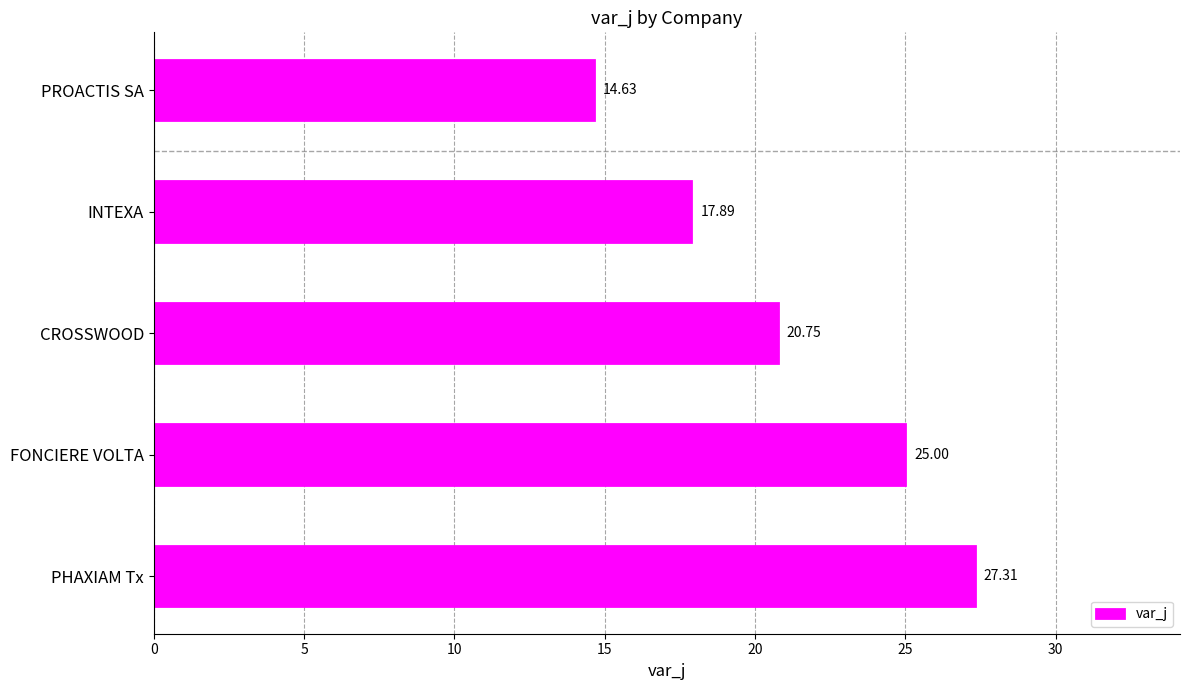

How many data points are above 20?

3